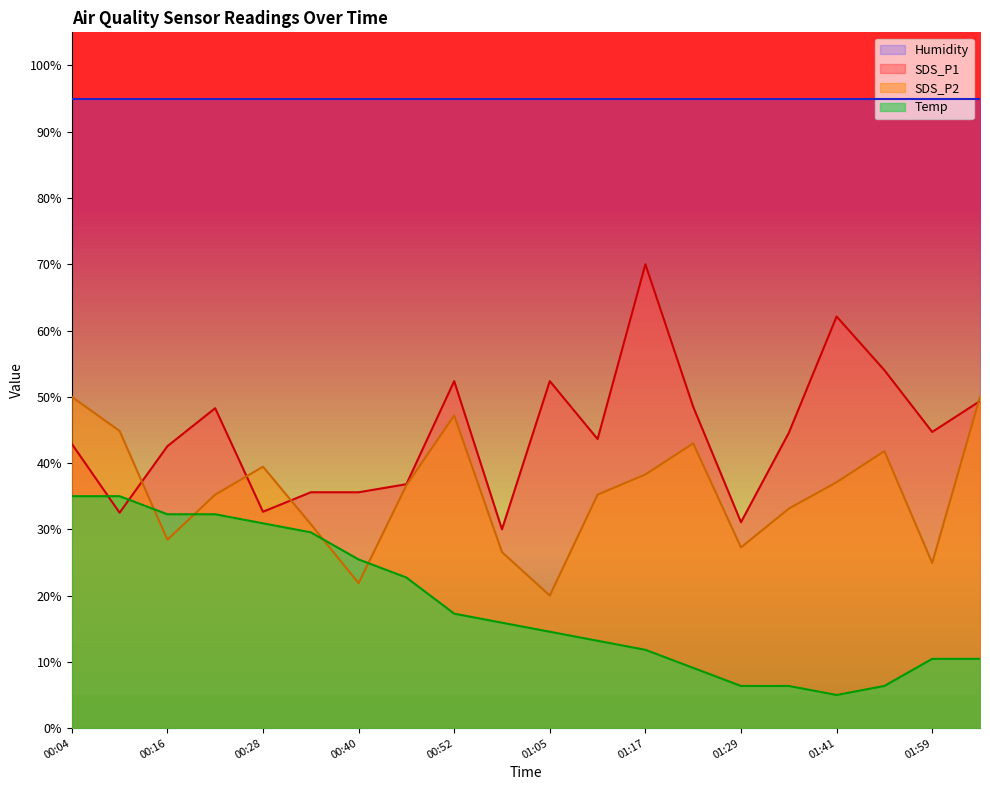

True or false: SDS_P1 has a value of 64.5 at 01:11.

False